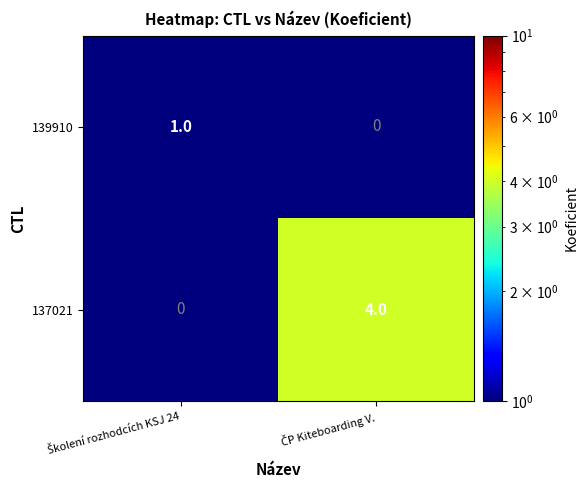

Rank the series by their maximum value, from lowest to highest.

139910, 137021